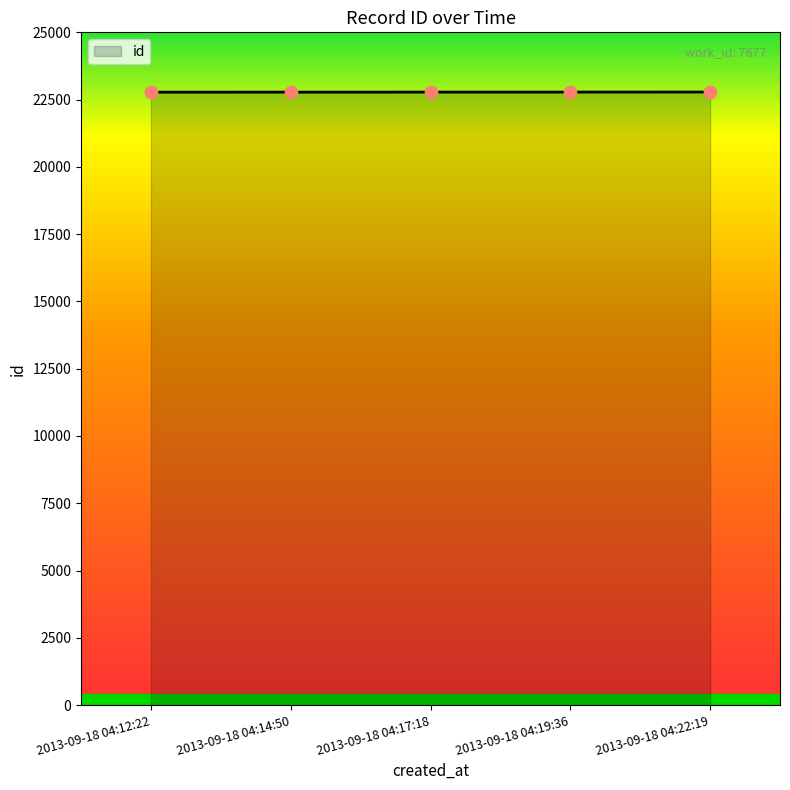

What is the change in value from 2013-09-18 04:12:22 to 2013-09-18 04:22:19?

+4